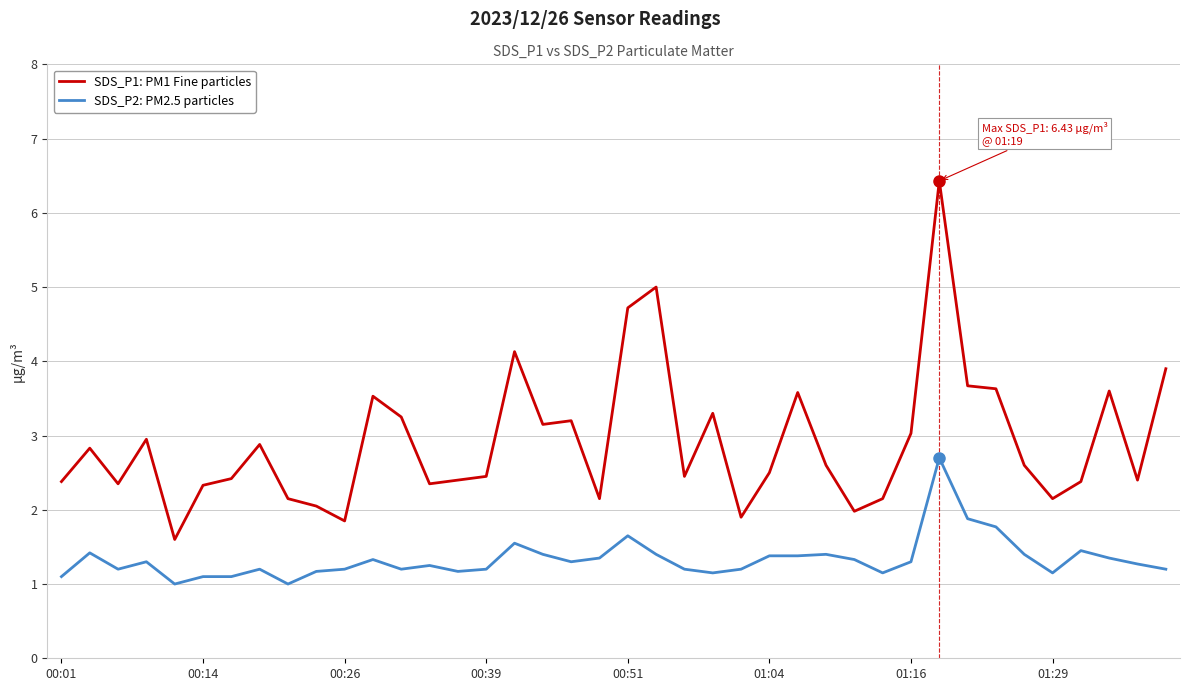

Which series has the largest total across all categories?

SDS_P1: PM1 Fine particles